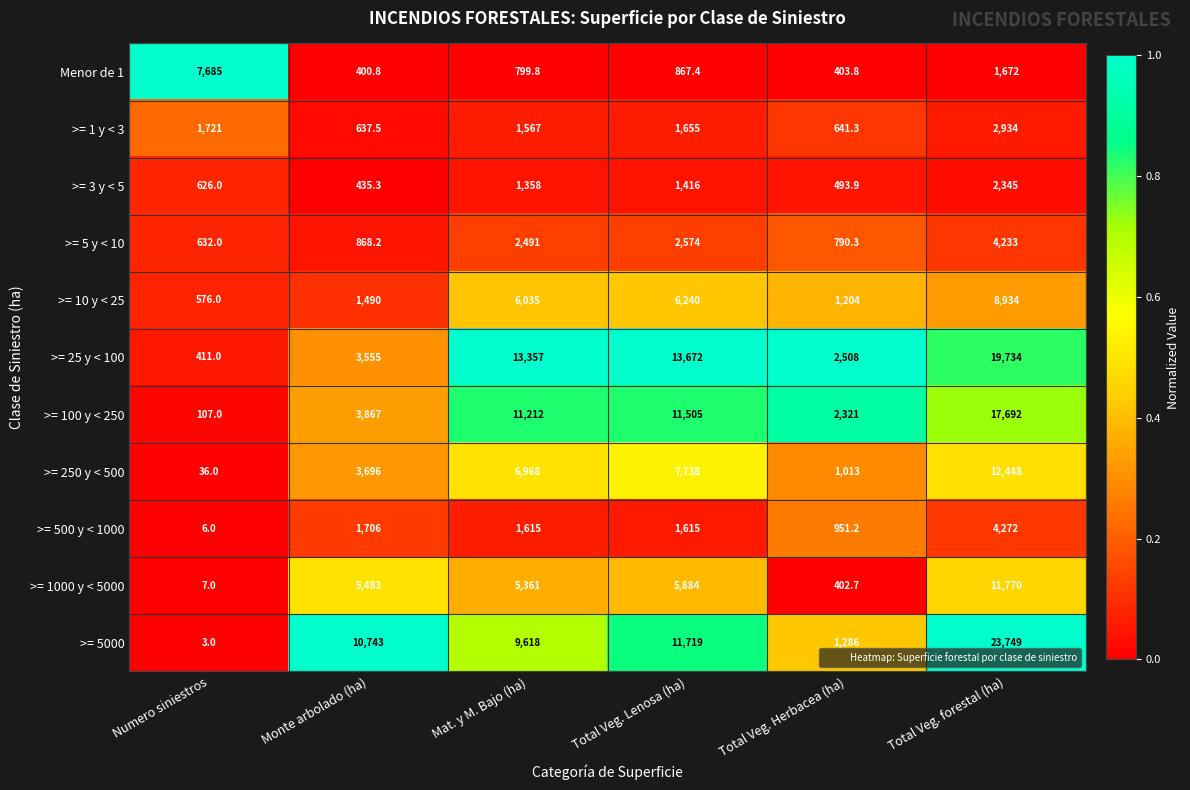

What is the average value of the Menor de 1 series?

1971.5